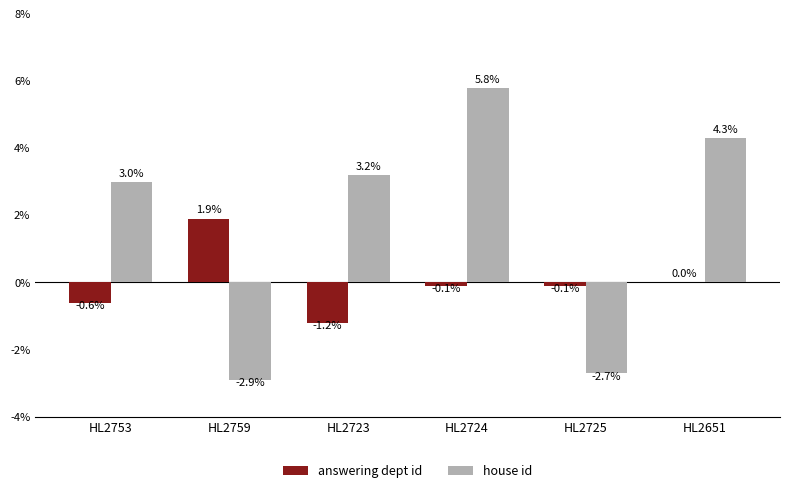

Is it true that house id equals 6.4 at HL2651?

False